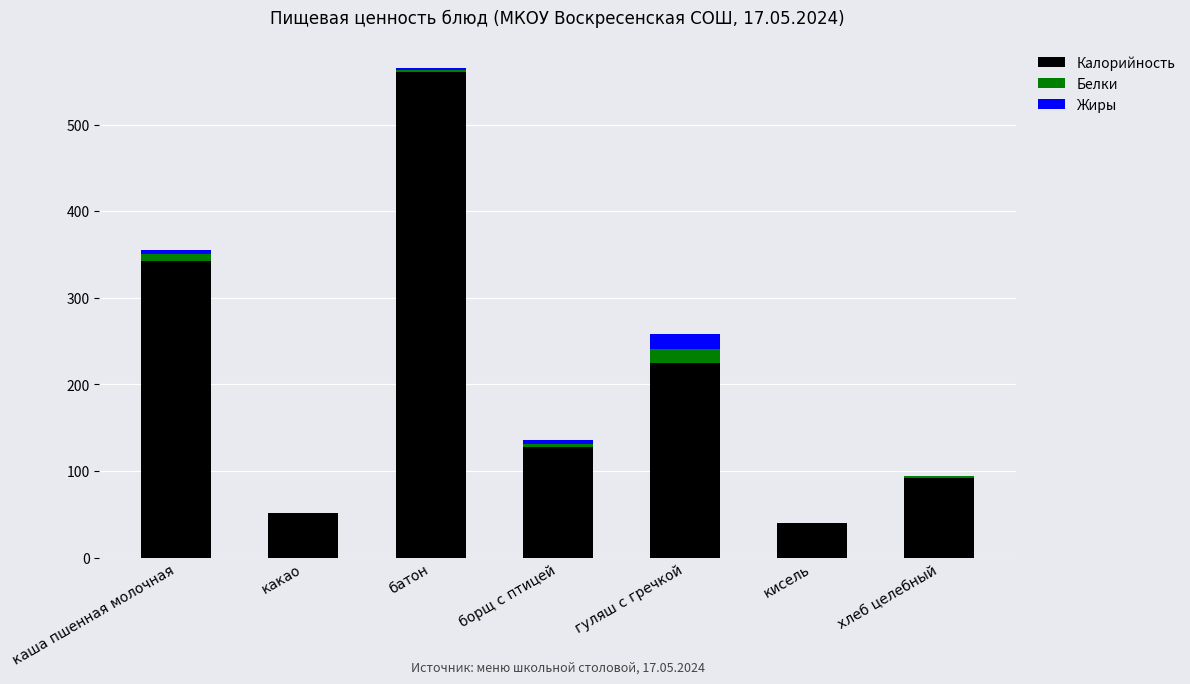

The value of Калорийность at хлеб целебный is 92.0. True or false?

True